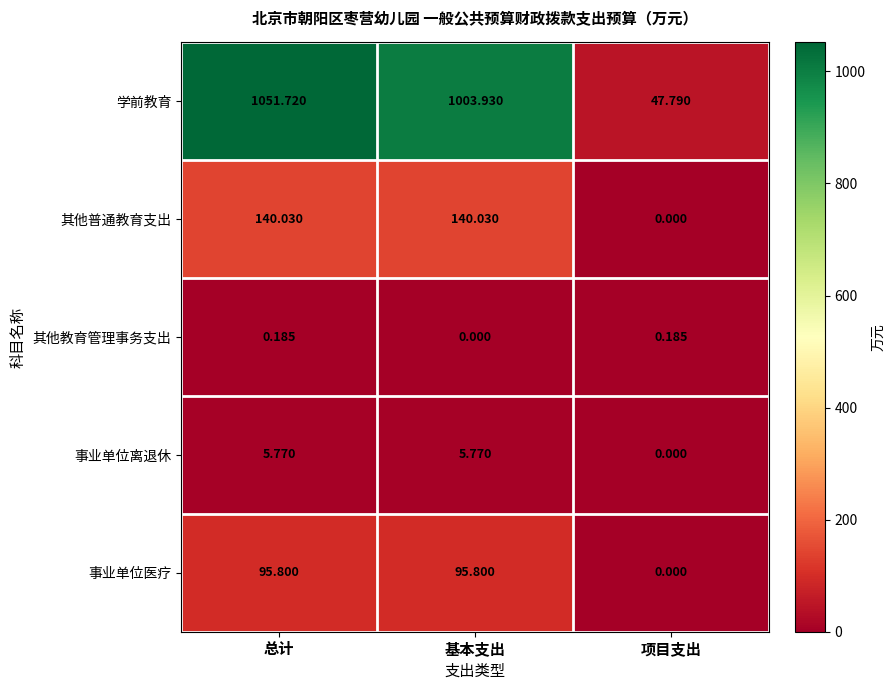

Which series has the largest total across all categories?

学前教育